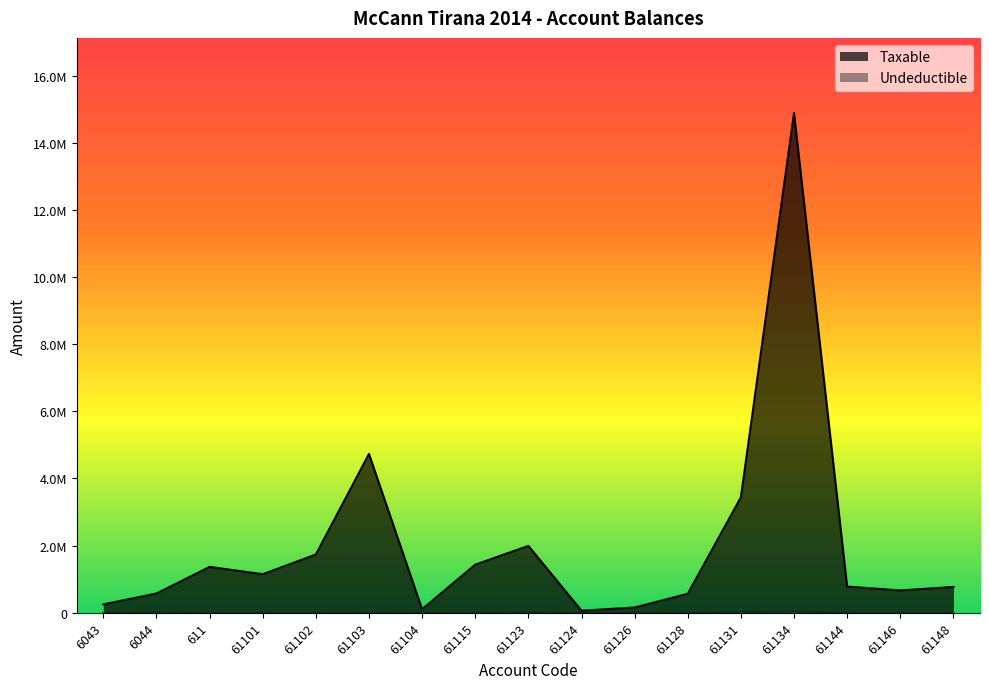

True or false: Undeductible and Taxable cross at least once.

False